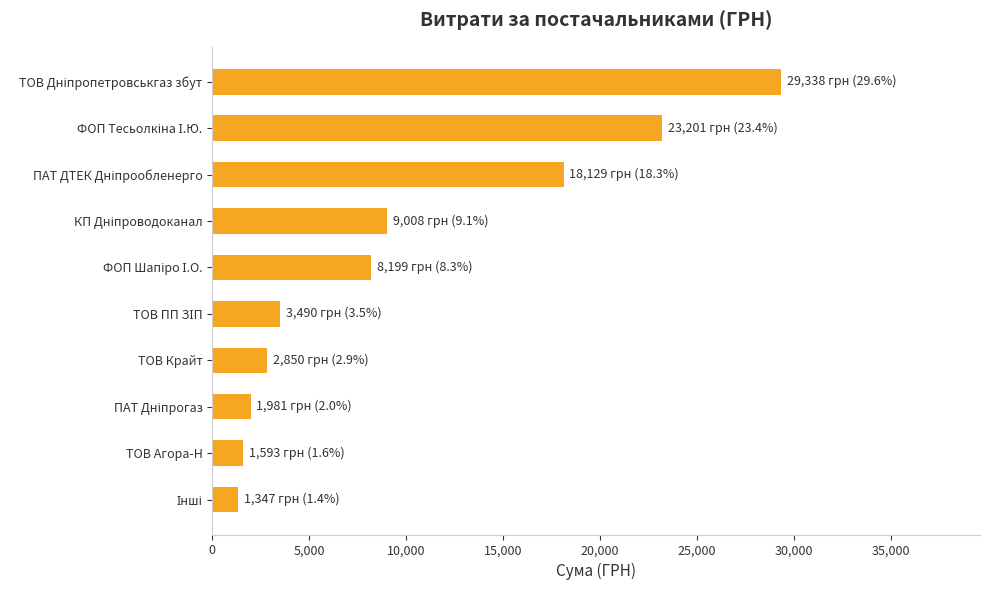

What is the label of the 9th bar from the top?

ТОВ Агора-Н